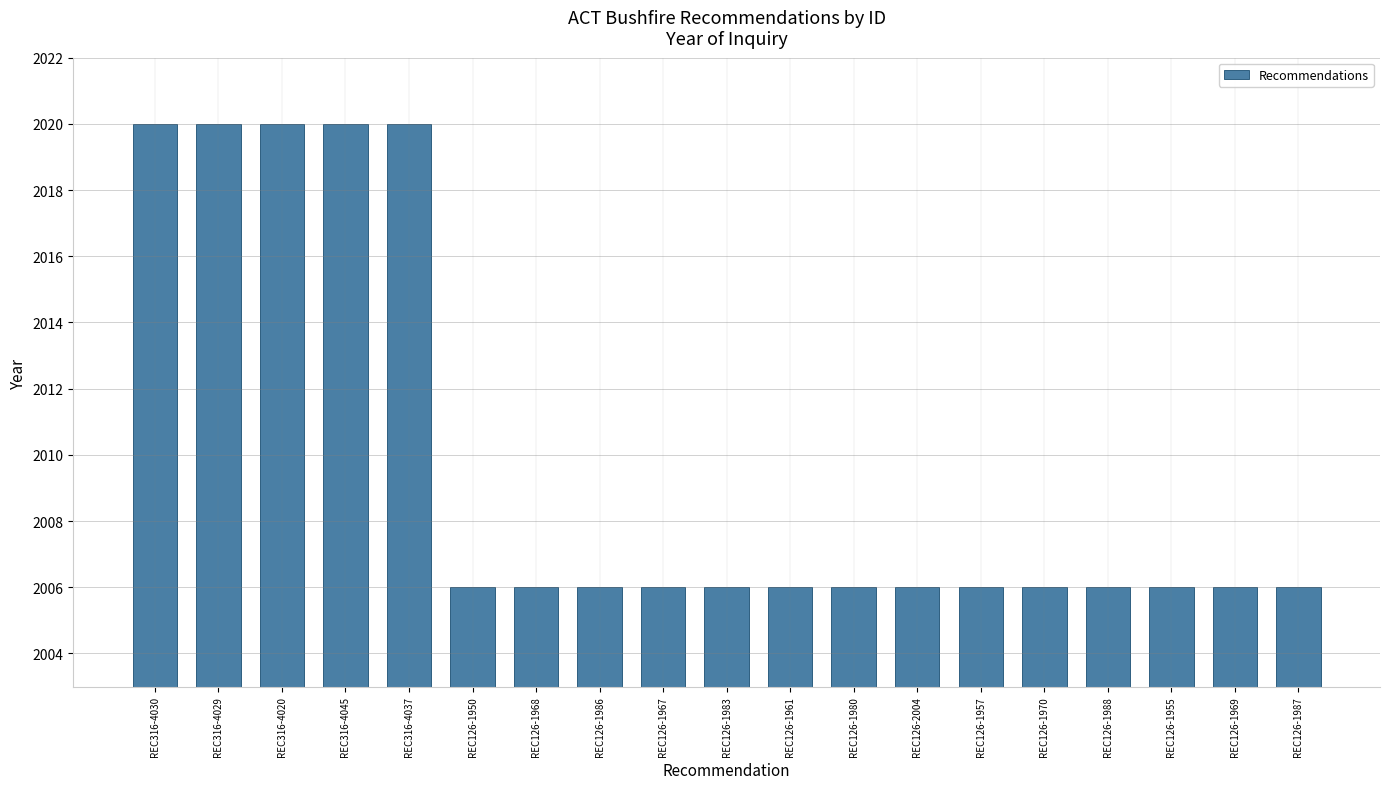

Approximately how many times larger is the value at REC126-1957 compared to REC126-1969?

1.0